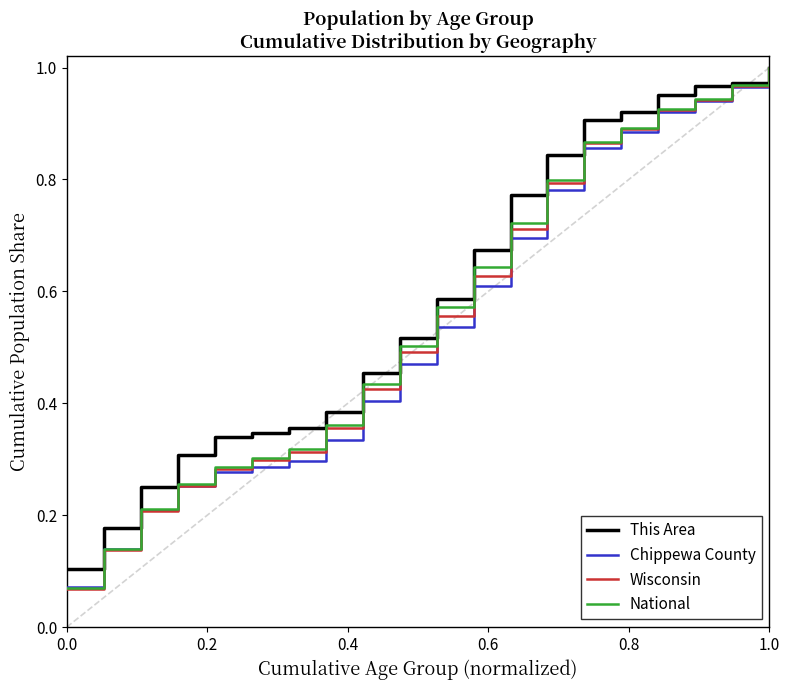

Which series has the widest spread of values?

Wisconsin